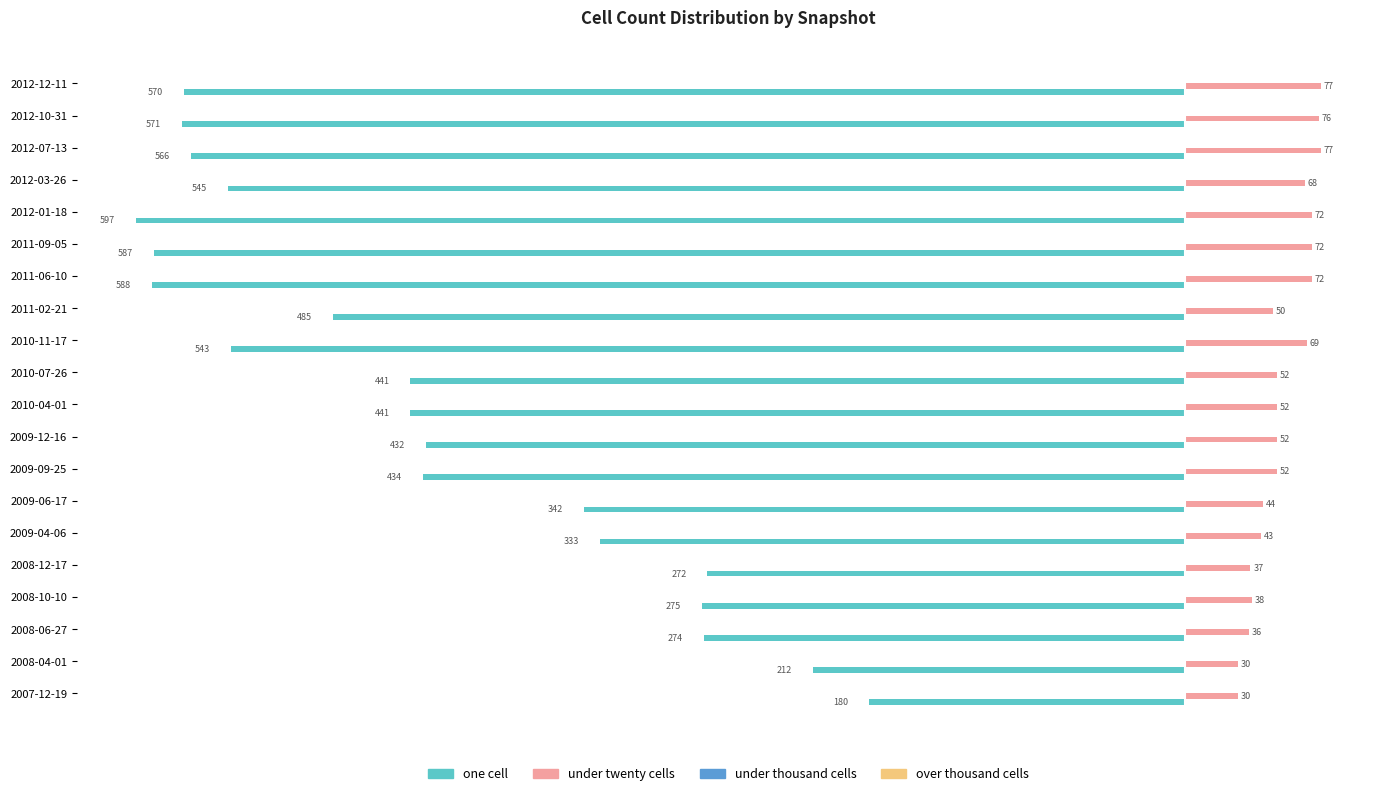

What is the smallest value displayed?

-597